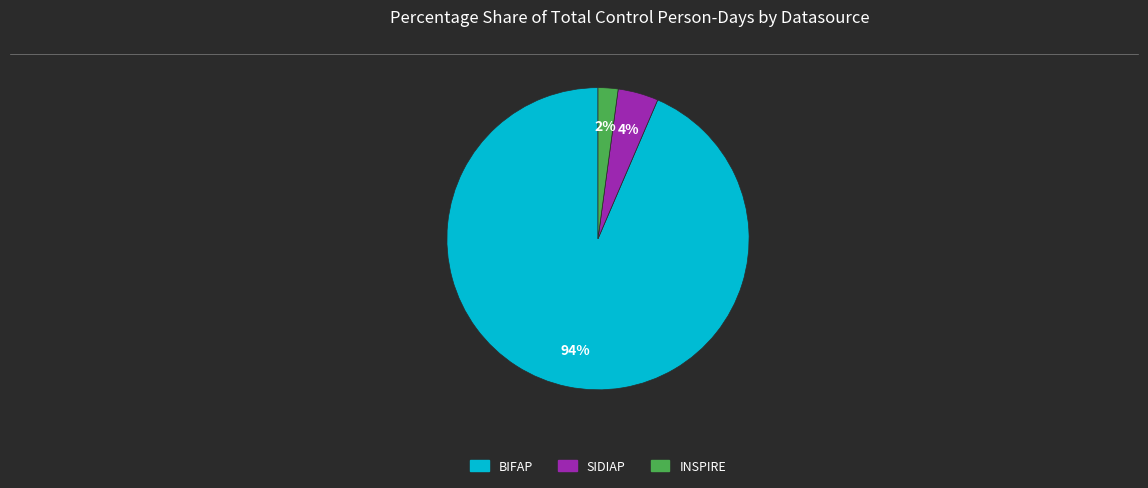

Count the number of slices in the pie.

3